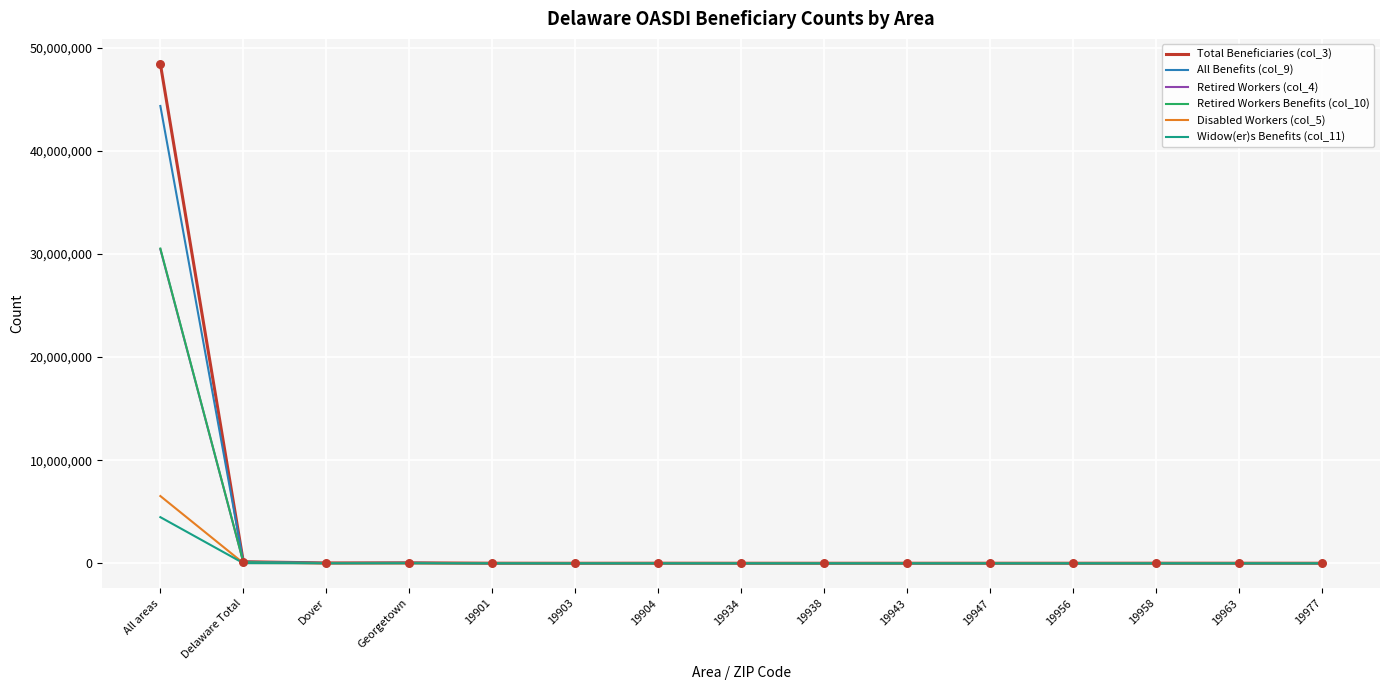

Which series has the widest spread of values?

Total Beneficiaries (col_3)